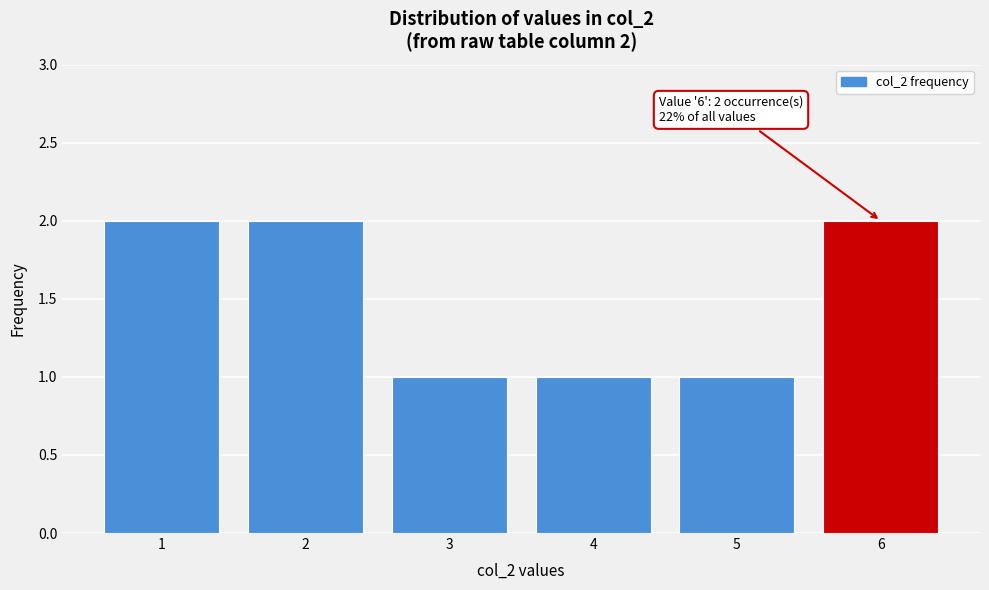

Reading left to right, extract all data points from this chart.

1=2	2=2	3=1	4=1	5=1	6=2